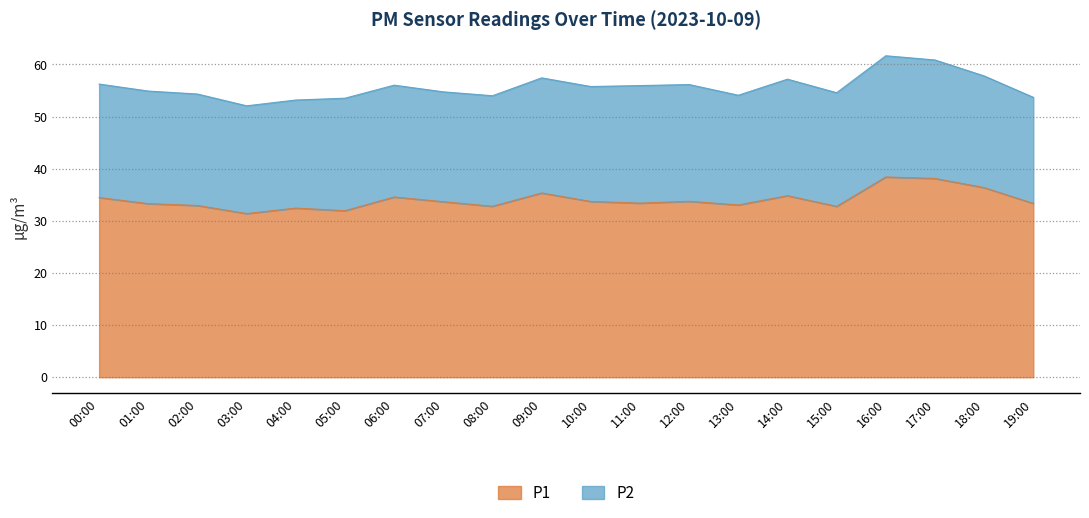

What is the change in value from 03:00 to 11:00?

+2.0